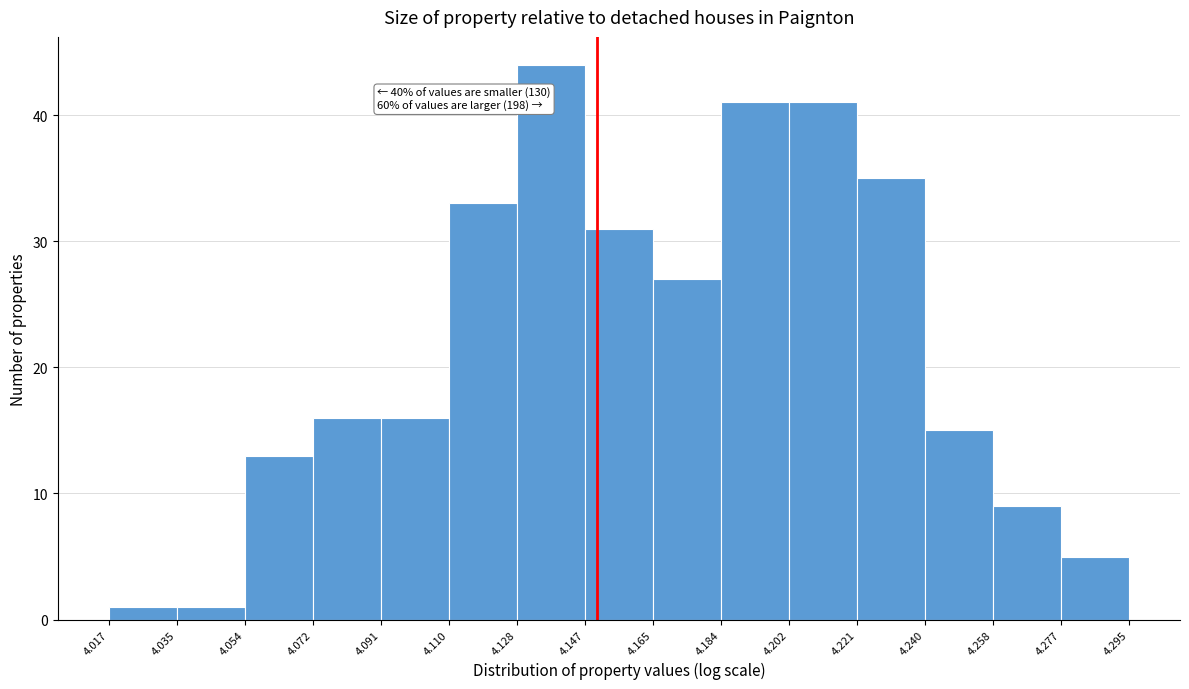

Over which range of the x-axis is the bar tallest?

4.128 to 4.147